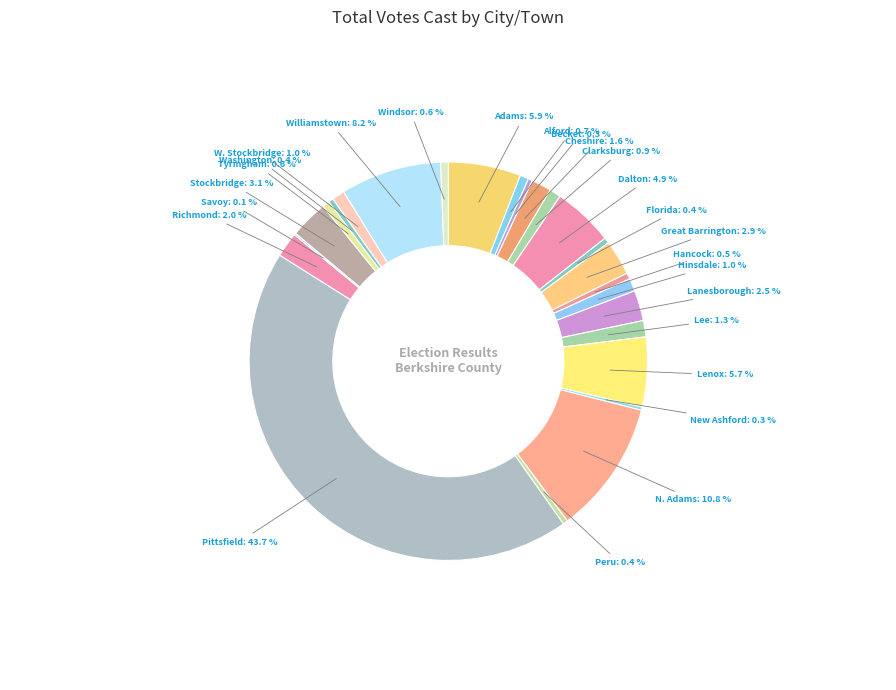

Is there any slice that represents more than half of the pie?

No